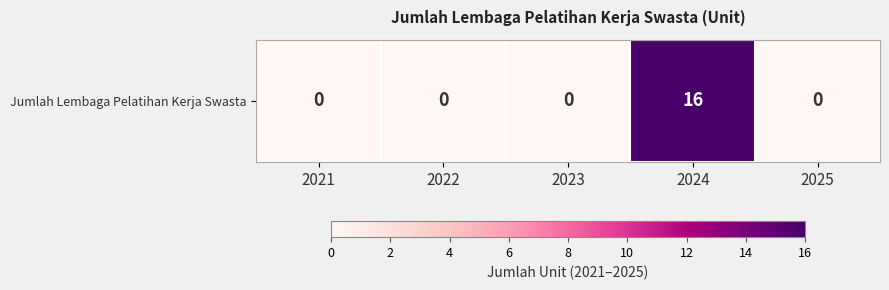

The value at 2025 is 0. True or false?

True